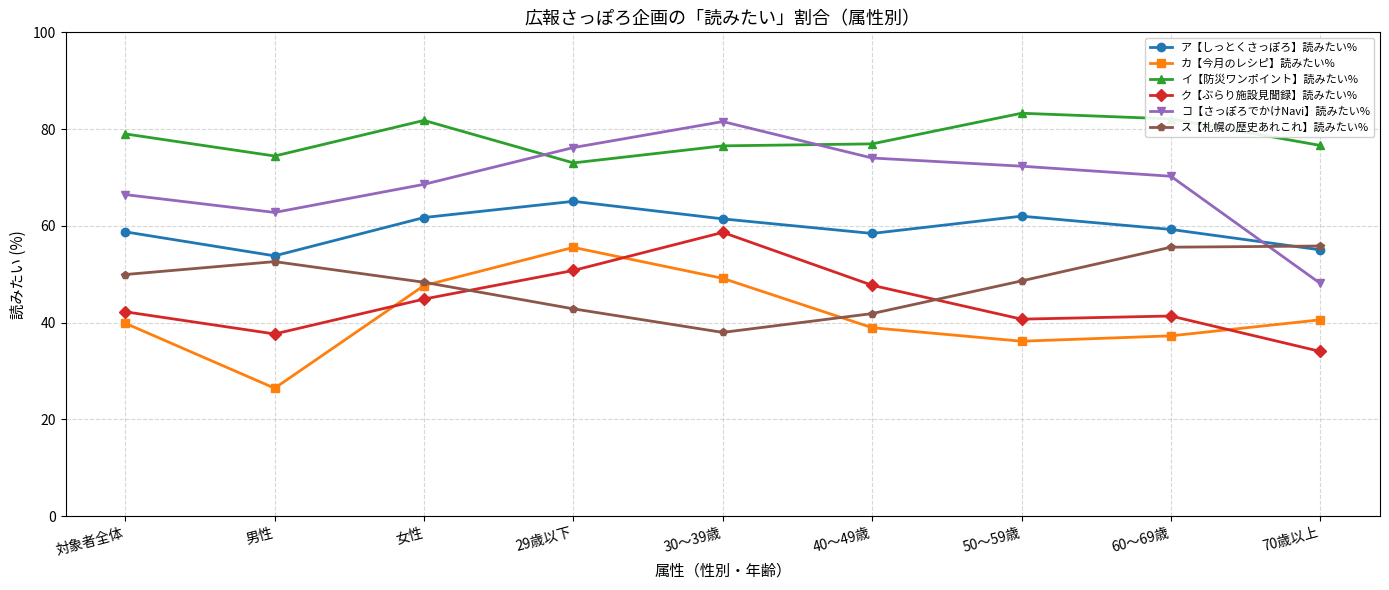

How many lines are shown in the chart?

6